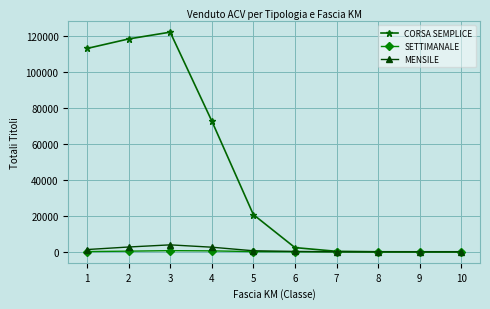

What are all the series names shown in the legend?

CORSA SEMPLICE, SETTIMANALE, MENSILE